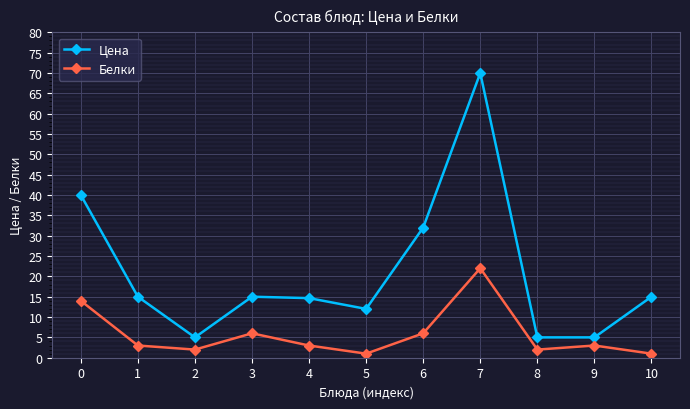

At how many categories does at least one series exceed 19?

3